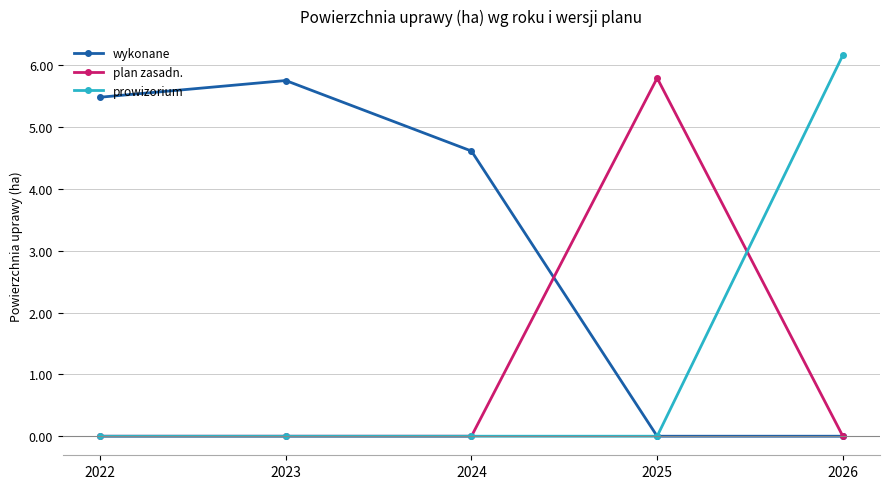

Which series has the largest total across all categories?

wykonane